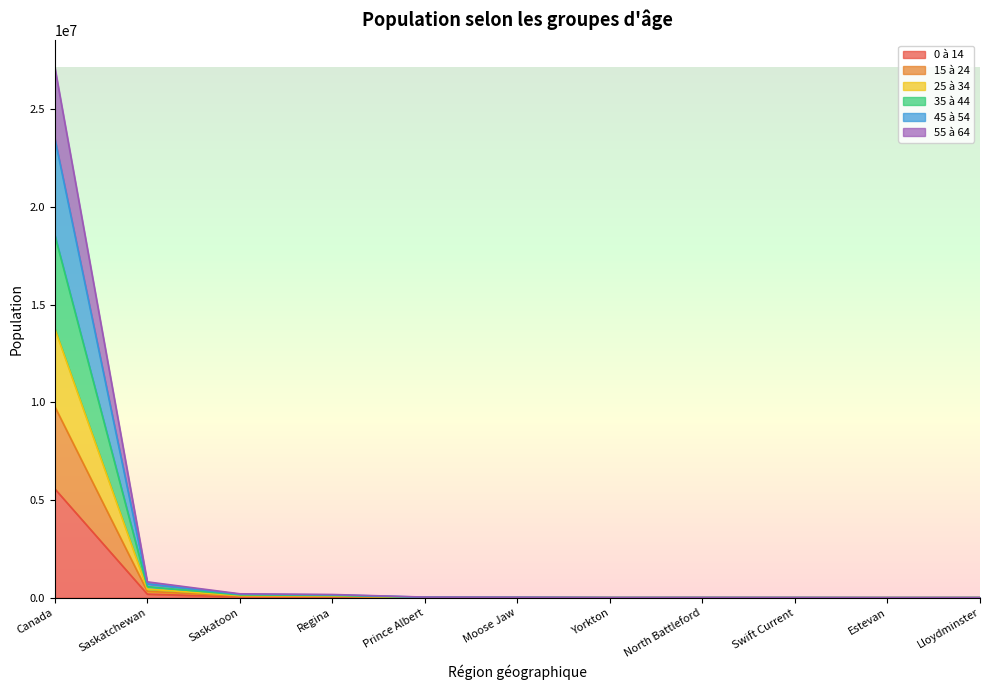

What is the sum of the 15 à 24 values at Regina and Yorkton?

70355